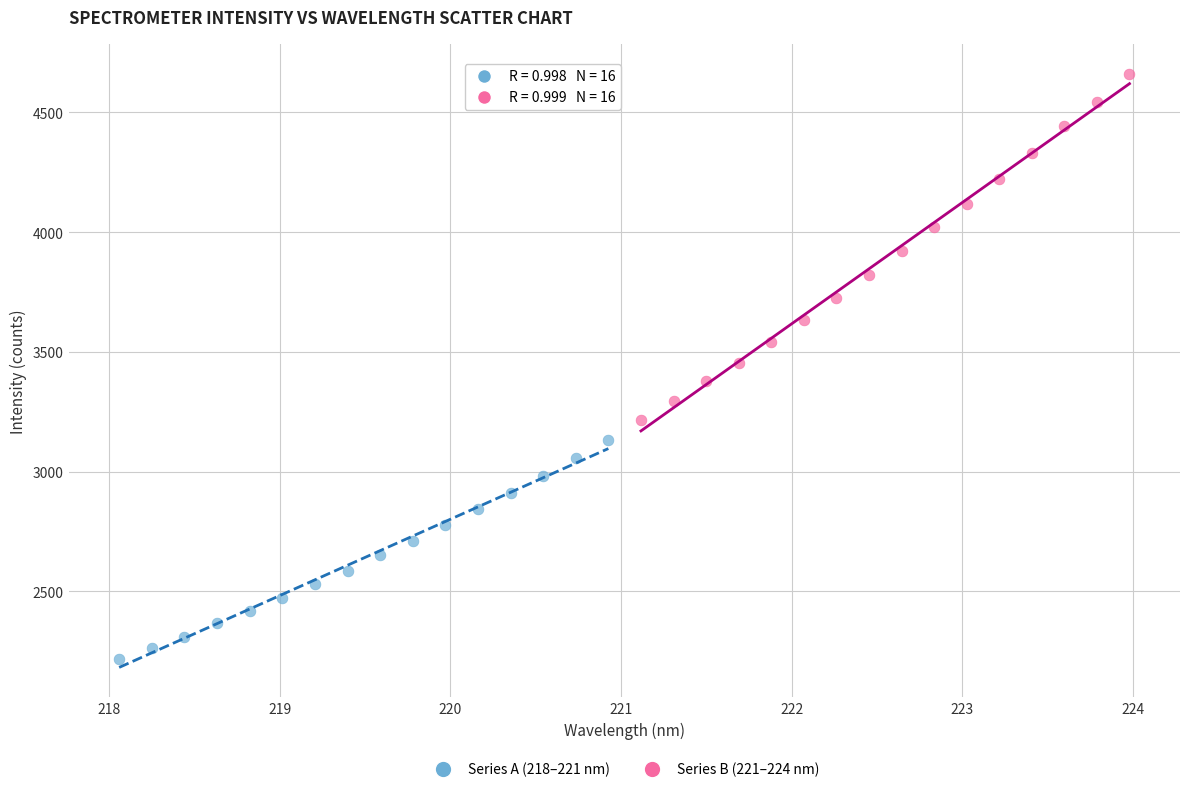

Which series contains the highest Y value?

Series B (221–224 nm)